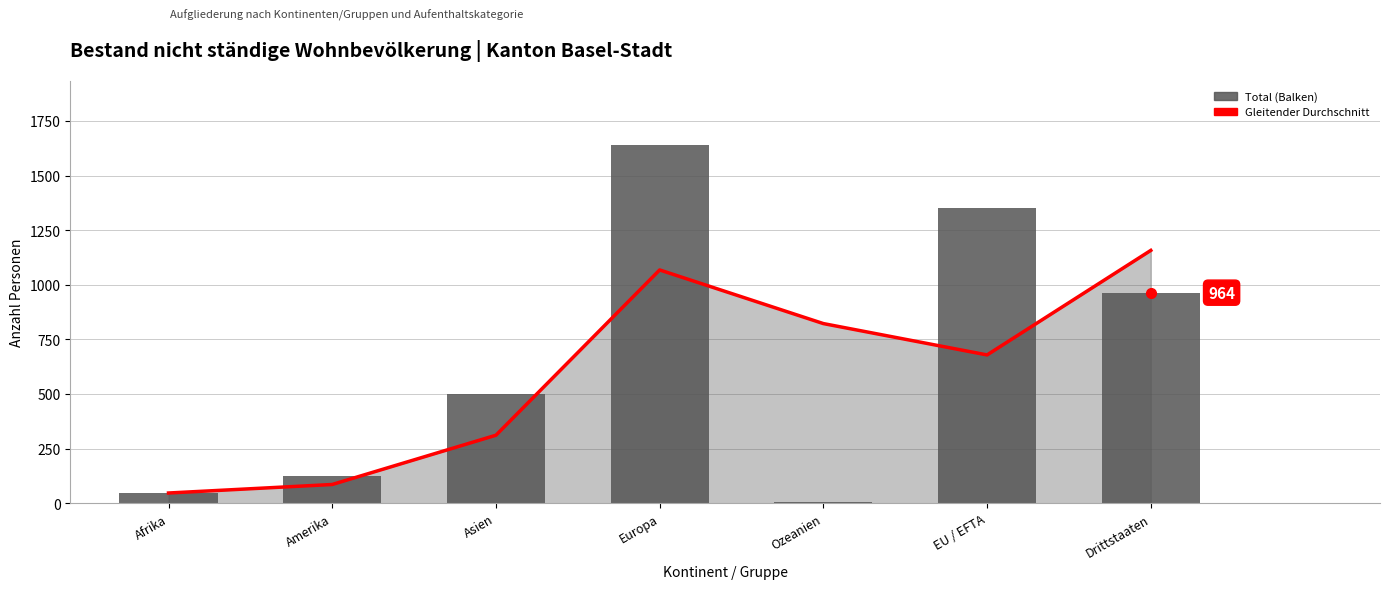

What is the difference between the highest and lowest values at Drittstaaten?

193.5